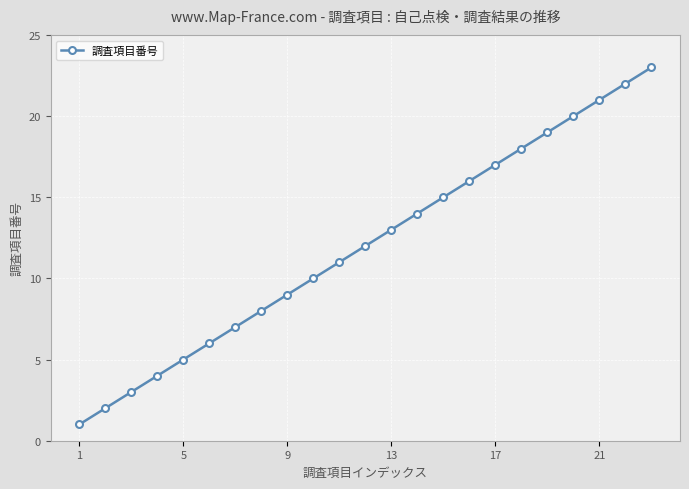

What is the difference between the maximum and minimum values?

22